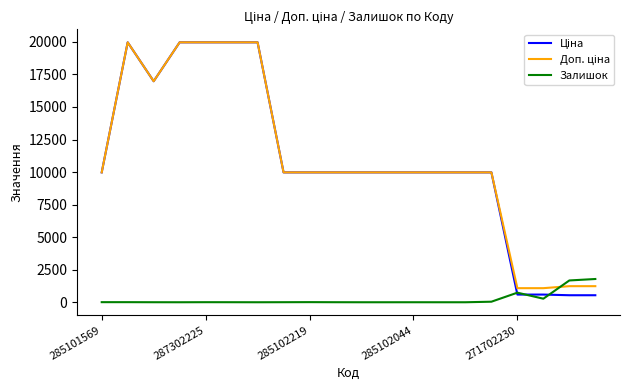

What is the maximum value shown in the chart?

19964.2